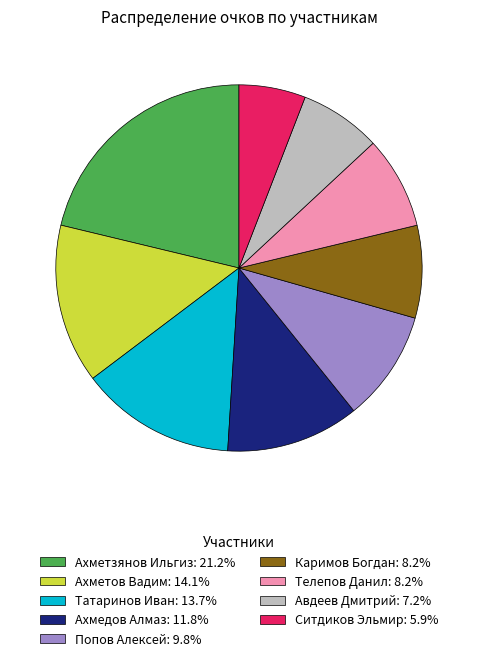

True or false: Каримов Богдан accounts for 16% of the total.

False